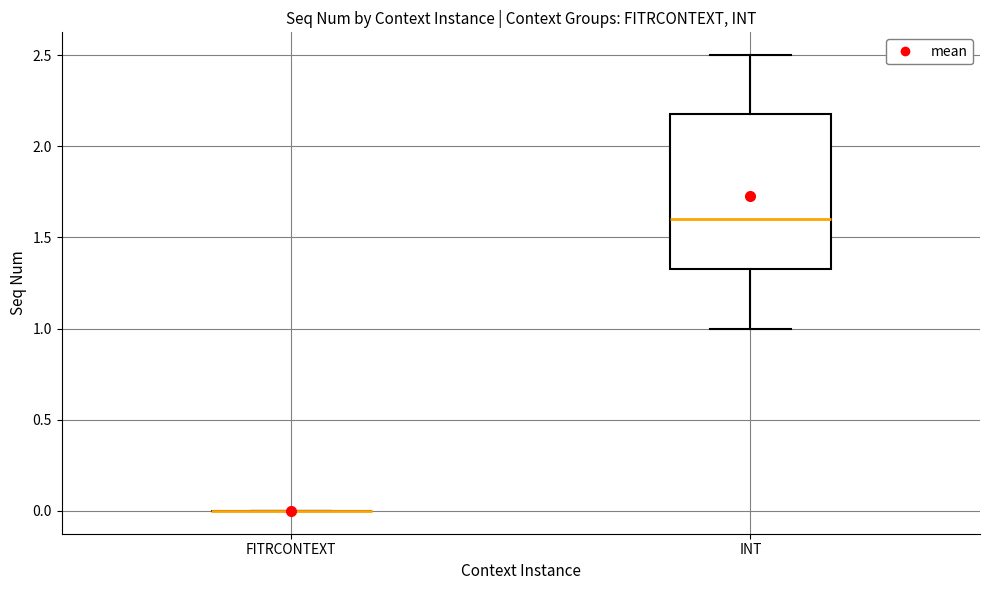

Which box is the tallest, from its lower edge to its upper edge?

INT